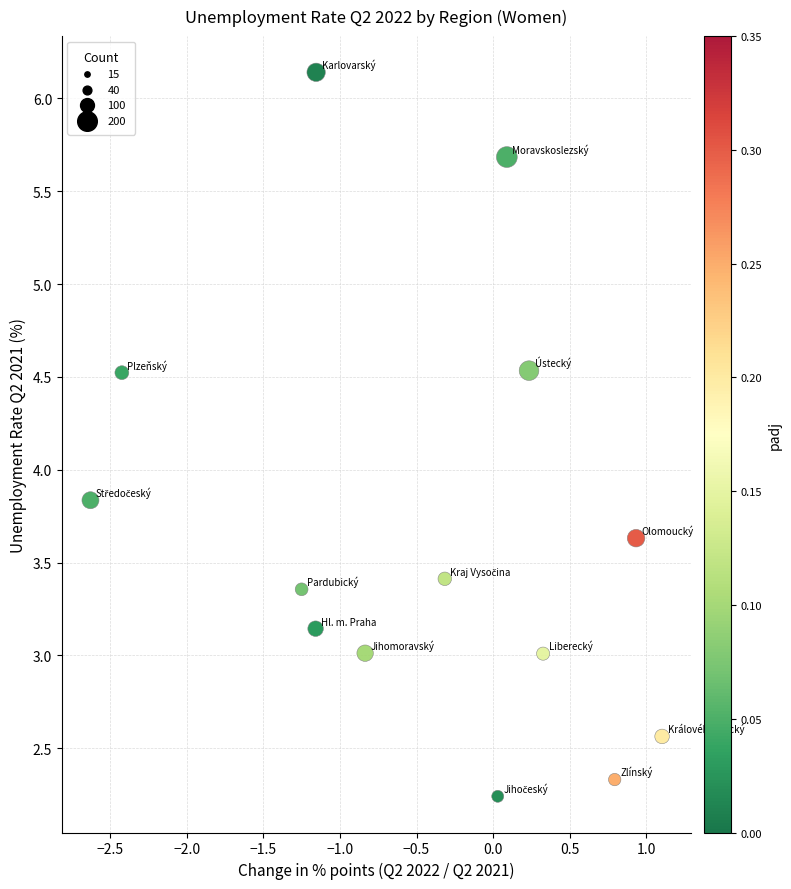

What is the range of Y values (max minus min)?

3.9